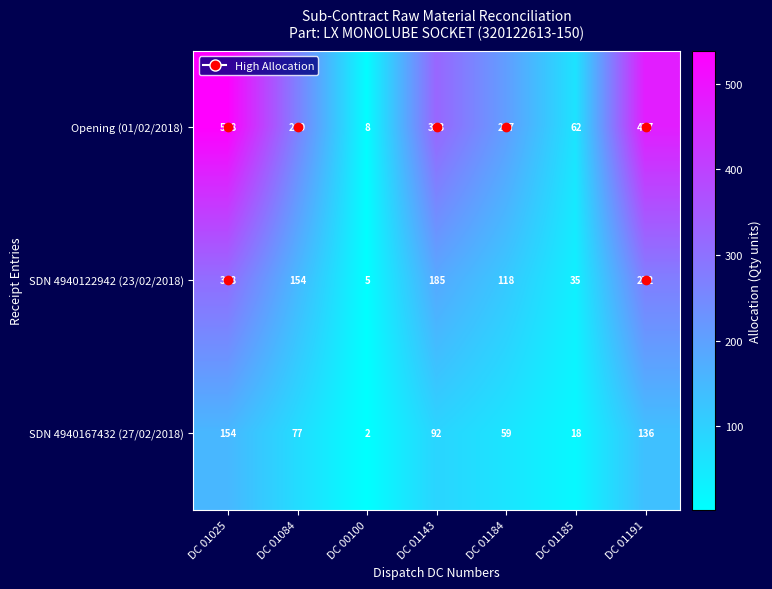

How many values in the SDN 4940167432 (27/02/2018) series are below 77?

3